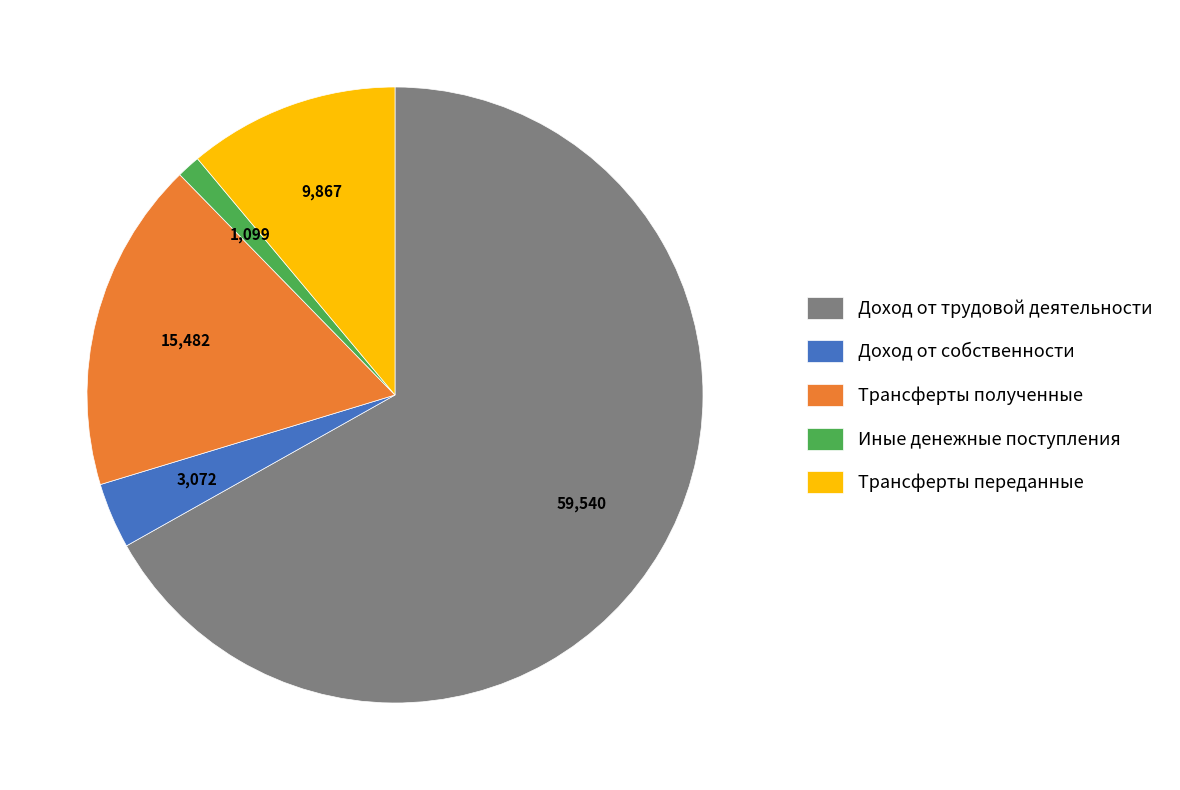

Is there any slice that represents more than half of the pie?

Yes